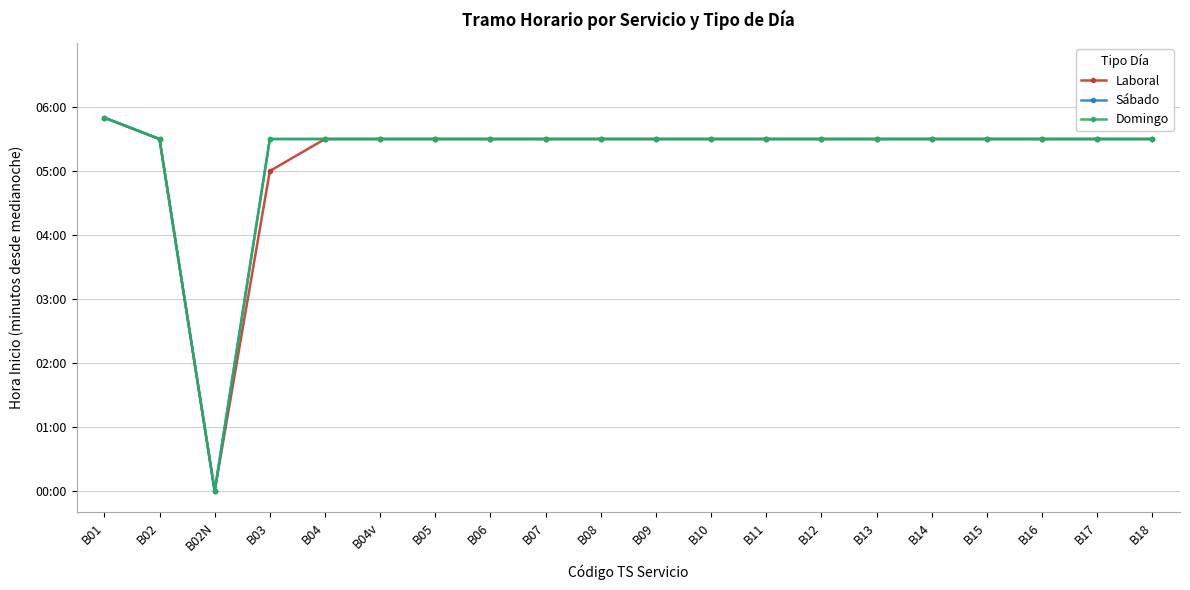

What is the label of the 9th point from the left?

B07